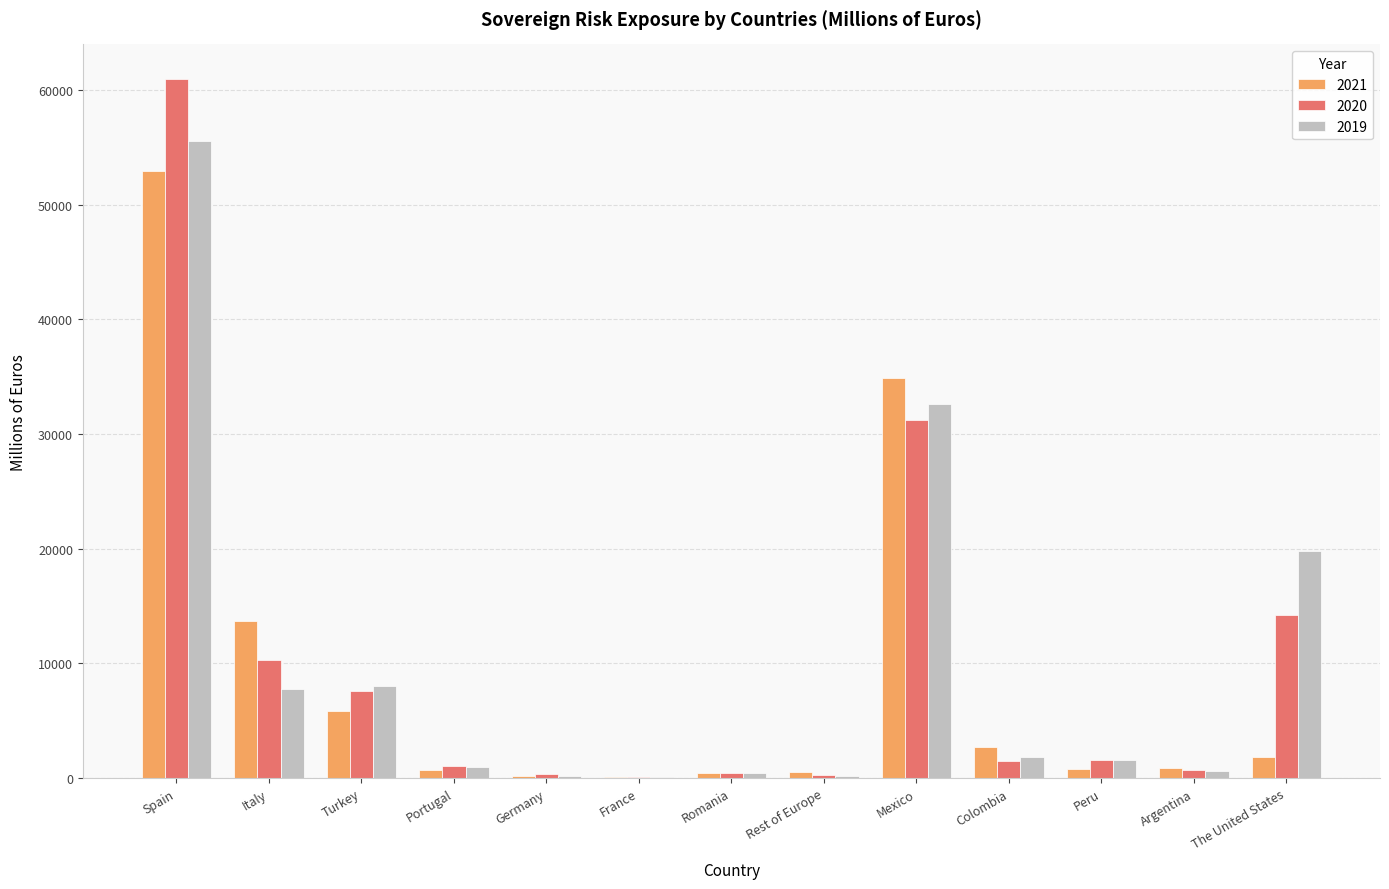

What is the total value across all series at Mexico?

98739